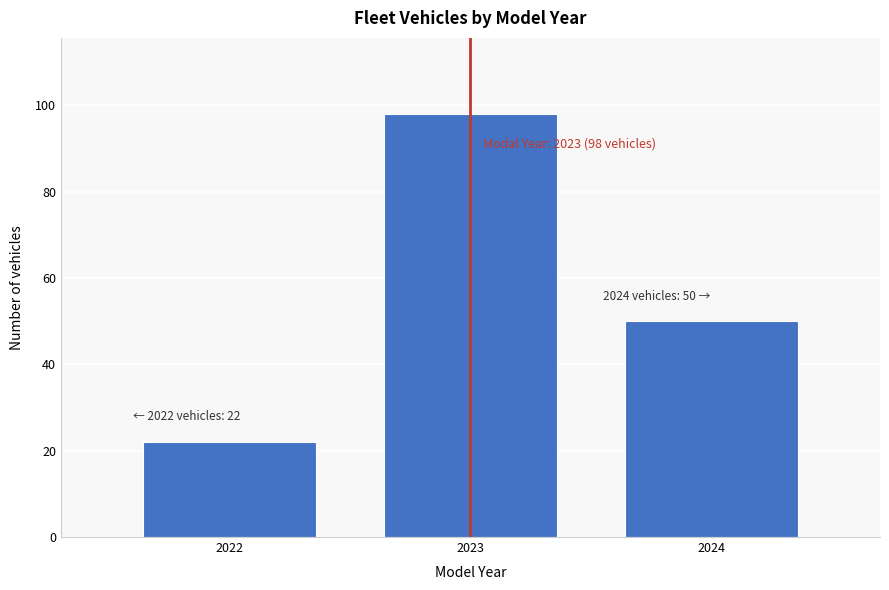

Reading left to right, what are all the values shown in this chart?

2022=22	2023=98	2024=50